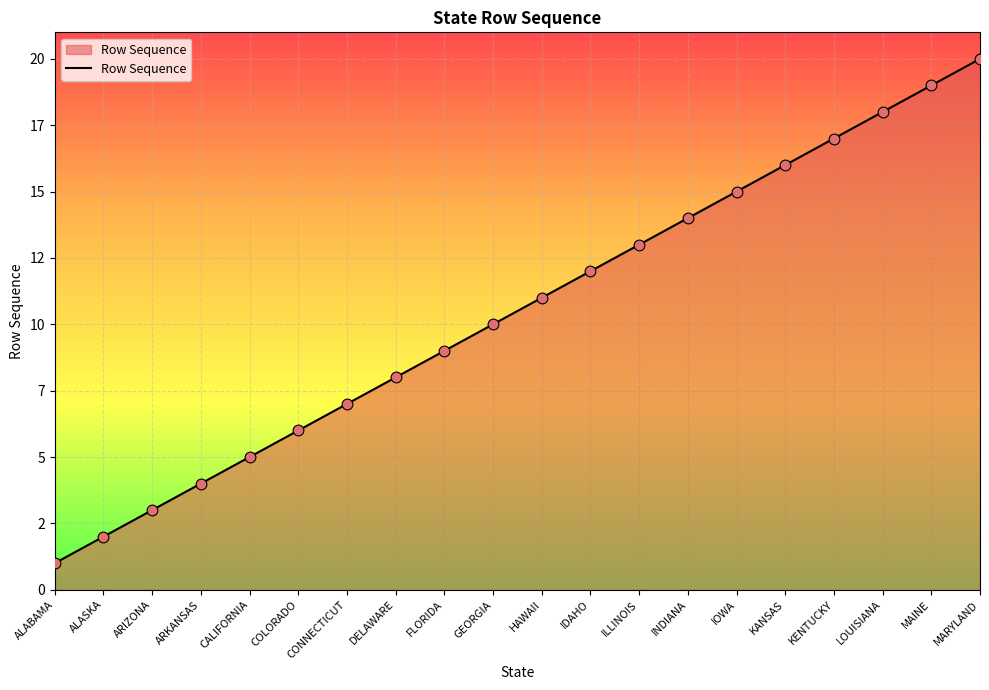

Is this an area chart (filled region under the line)?

Yes